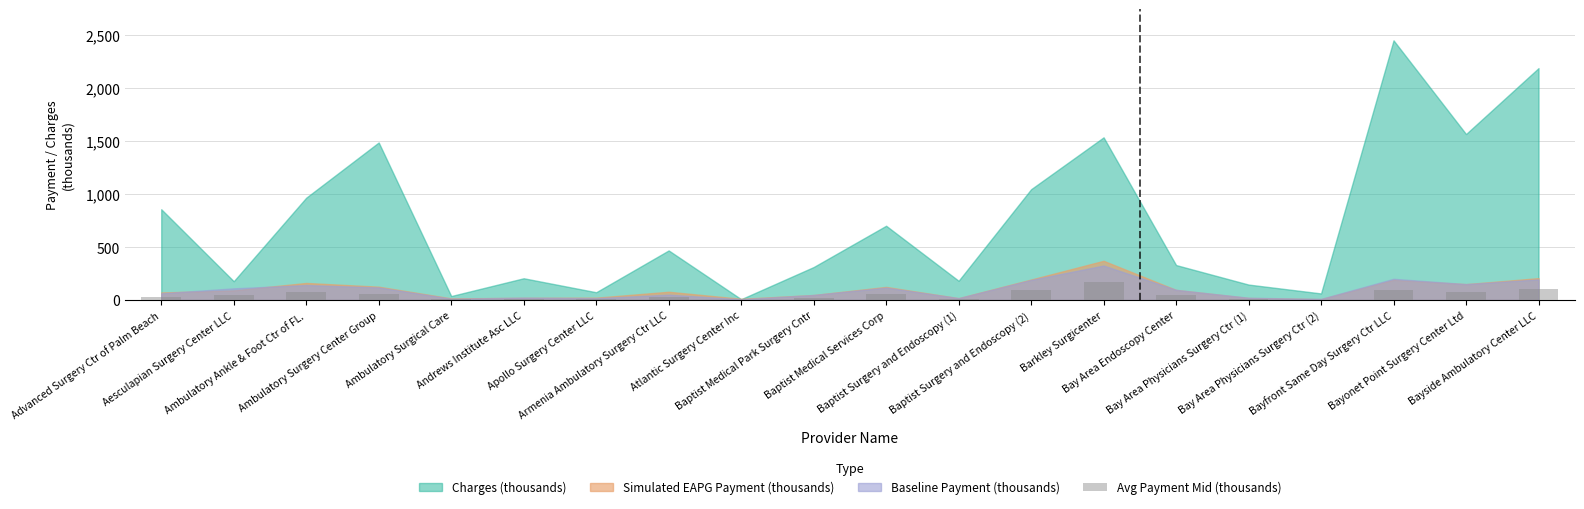

What is the maximum value shown in the chart?

174.5